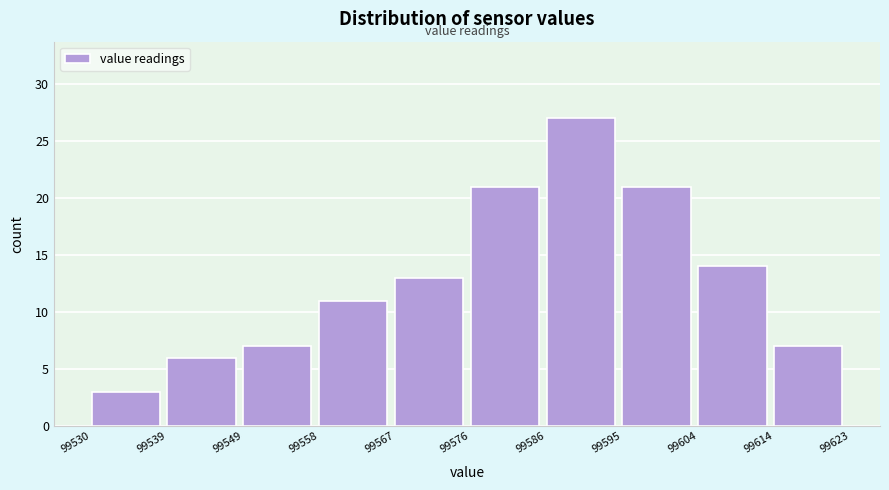

Reading left to right, list every bar in this chart as the range it spans on the x-axis followed by its height. The values are not printed on the chart, so give them approximately, as read against the axis.

99530 to 99539: 3
99539 to 99549: 6
99549 to 99558: 7
99558 to 99567: 11
99567 to 99576: 13
99576 to 99586: 21
99586 to 99595: 27
99595 to 99604: 21
99604 to 99614: 14
99614 to 99623: 7